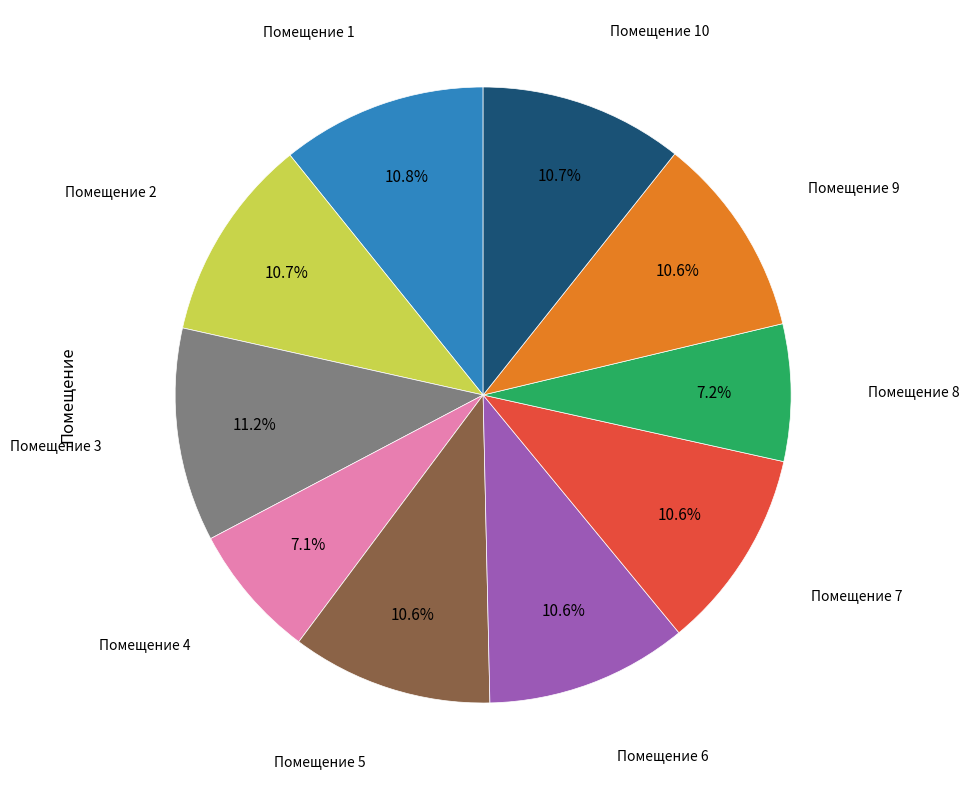

Does any single category account for the majority?

No